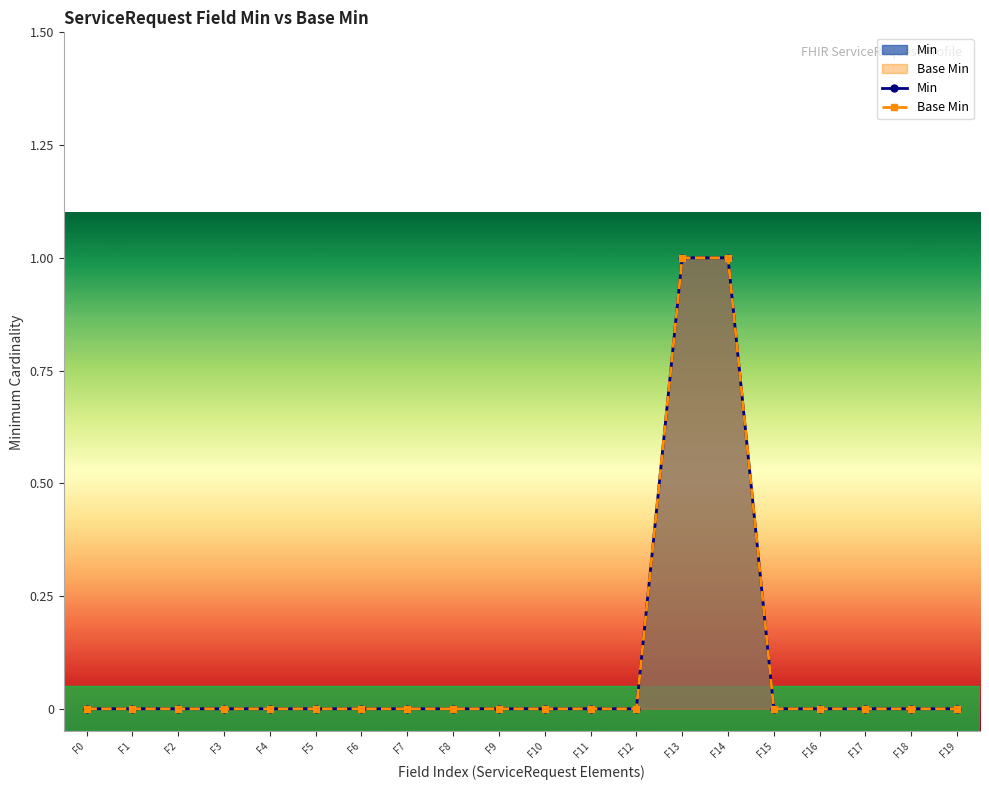

Which category has the lowest value in the Base Min series?

F0